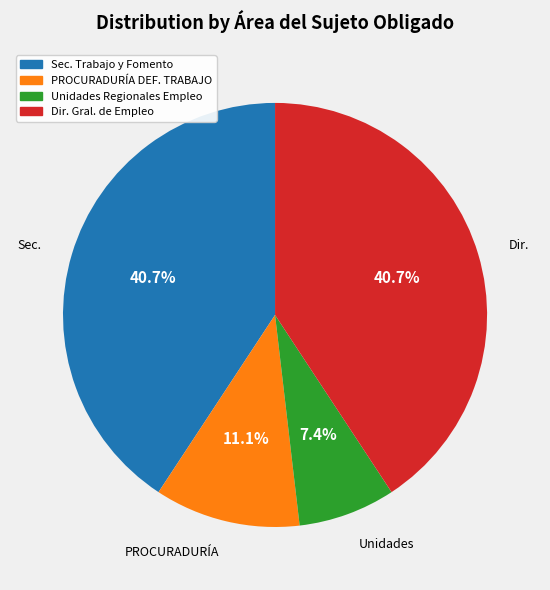

Approximately how many times larger is the value at Sec. Trabajo y Fomento compared to Unidades Regionales Empleo?

5.5